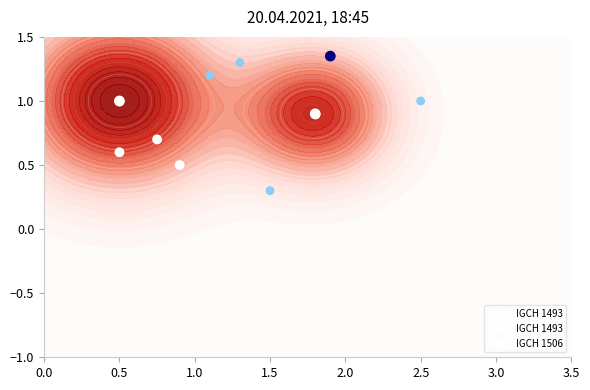

What is the difference between the maximum and minimum values?

1.1